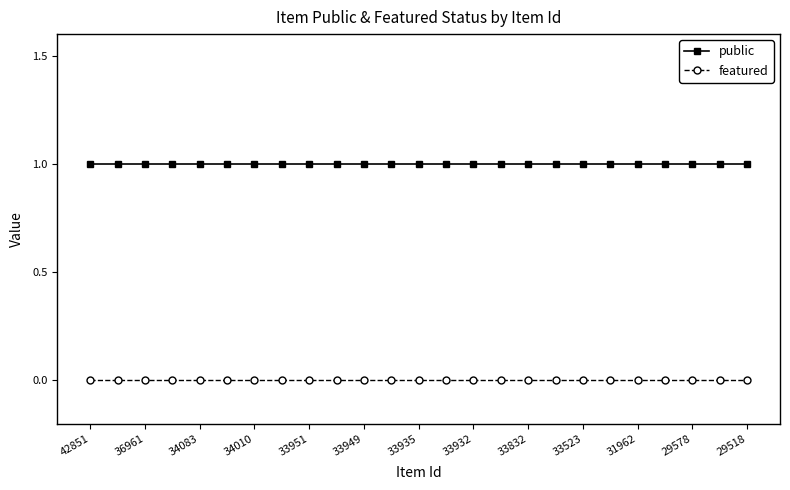

True or false: featured and public cross at least once.

False